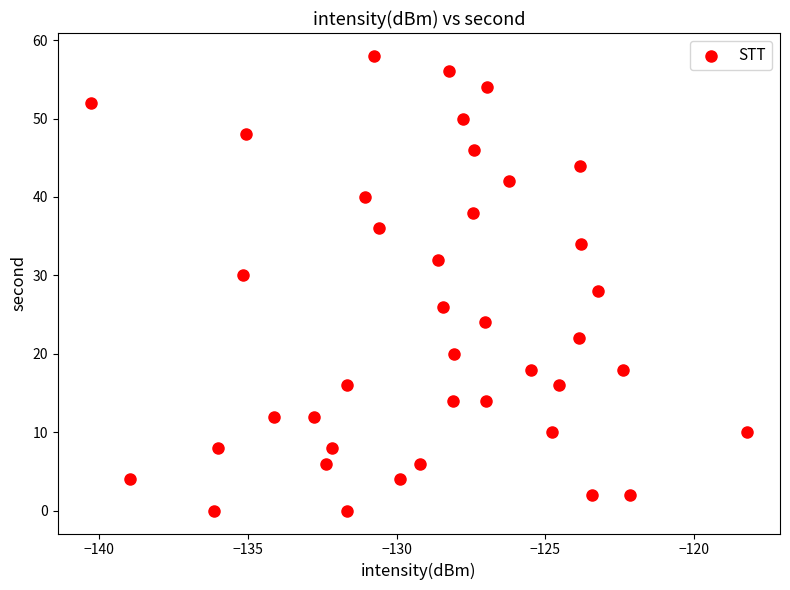

What is the range of Y values (max minus min)?

58